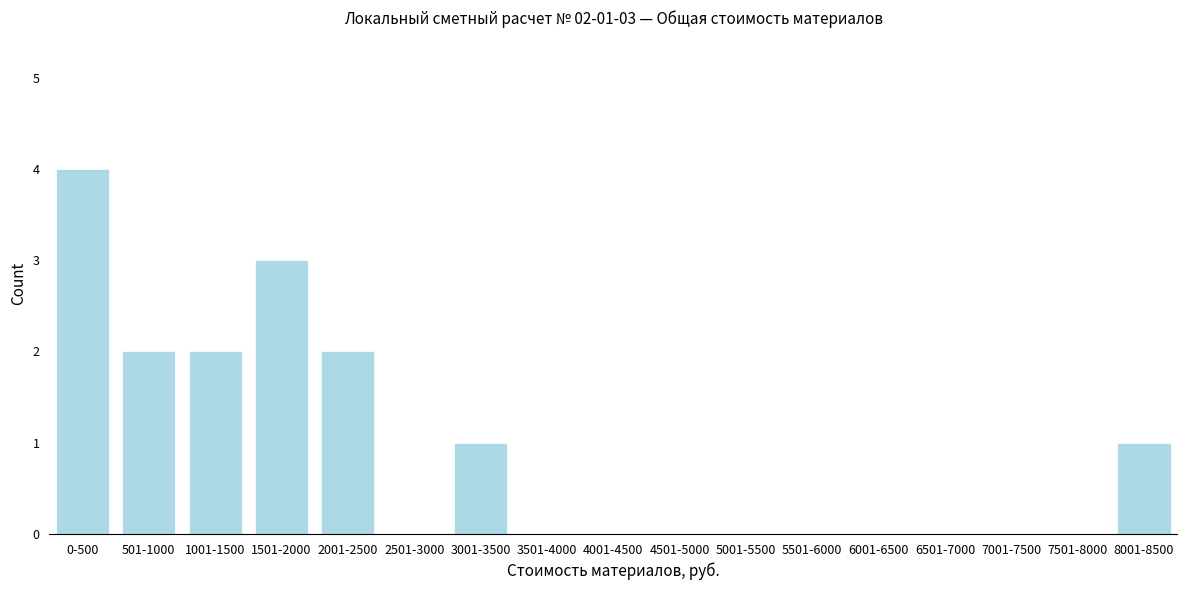

Reading left to right, list all the values displayed in this chart.

0-500=4	501-1000=2	1001-1500=2	1501-2000=3	2001-2500=2	2501-3000=0	3001-3500=1	3501-4000=0	4001-4500=0	4501-5000=0	5001-5500=0	5501-6000=0	6001-6500=0	6501-7000=0	7001-7500=0	7501-8000=0	8001-8500=1